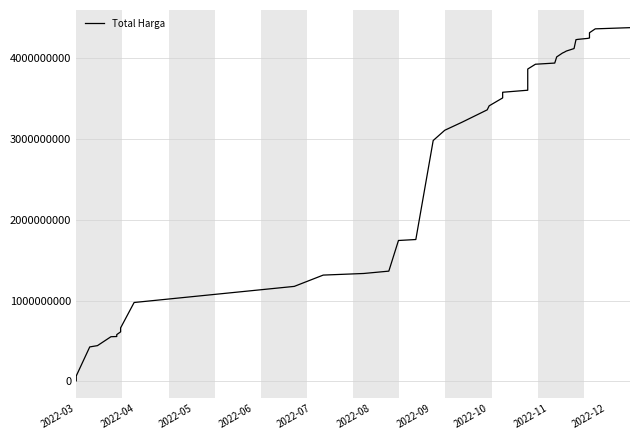

Where does the data first go above 3359014025?

2022-10